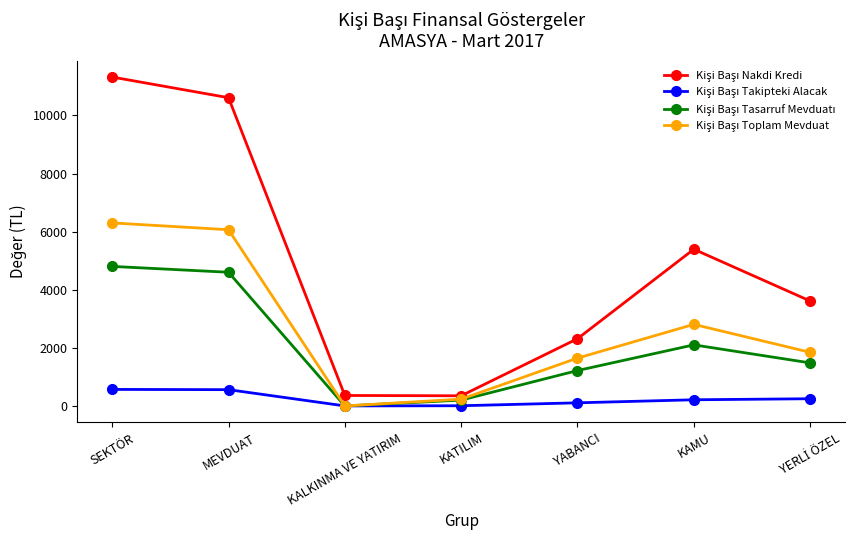

What is the maximum value shown in the chart?

11321.2